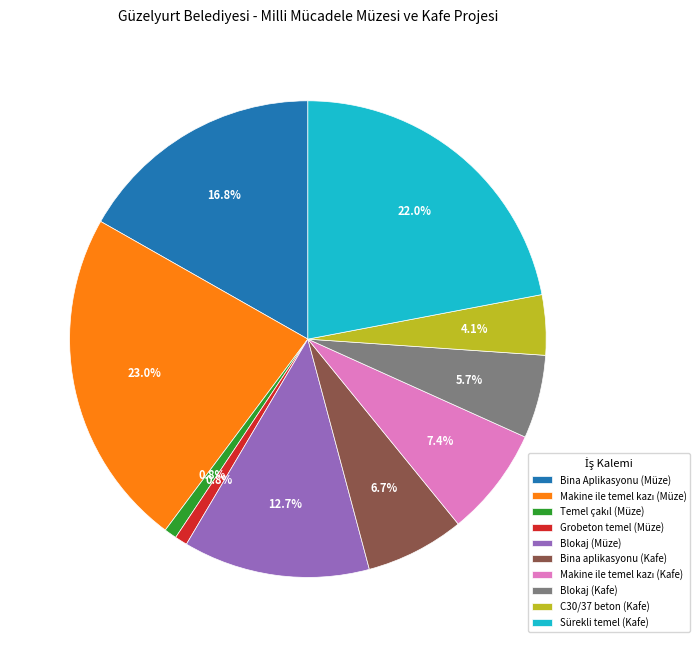

Does any single category account for the majority?

No